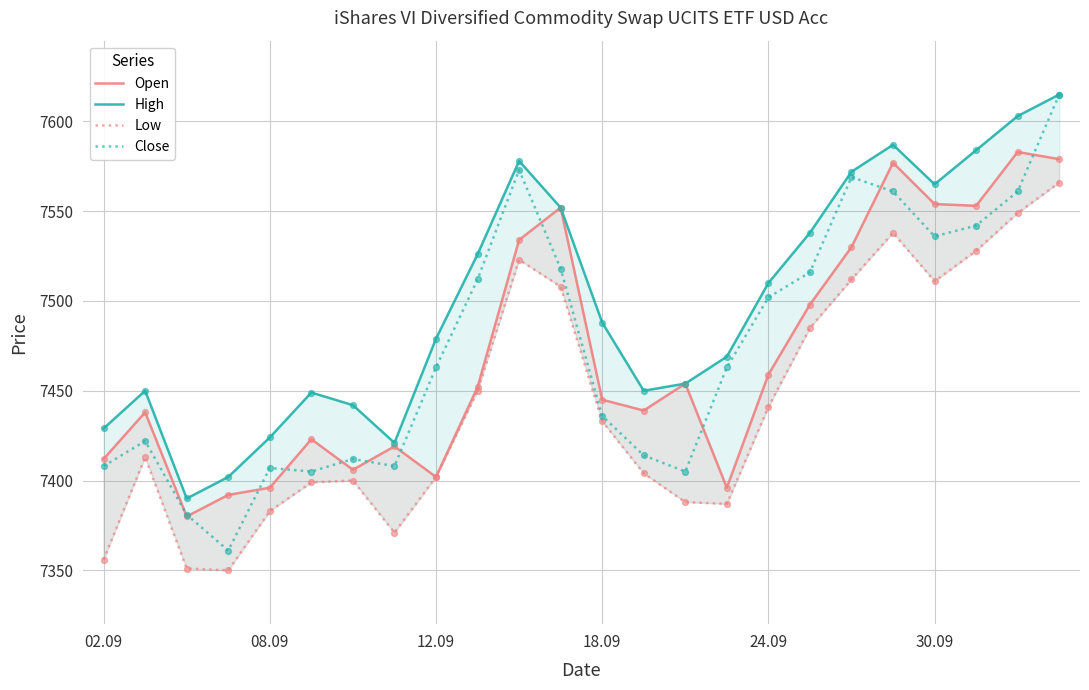

Is the value of High at 18 greater than the value of Open at 11?

Yes